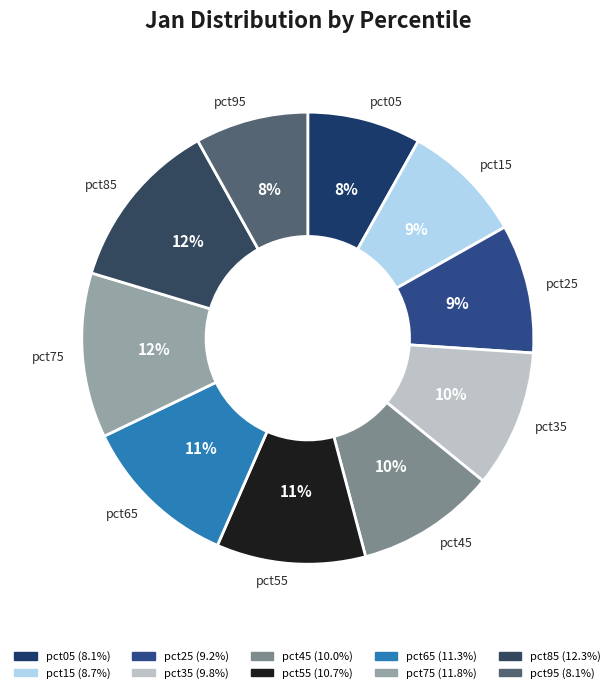

To the nearest percent, what is the average slice percentage?

10%